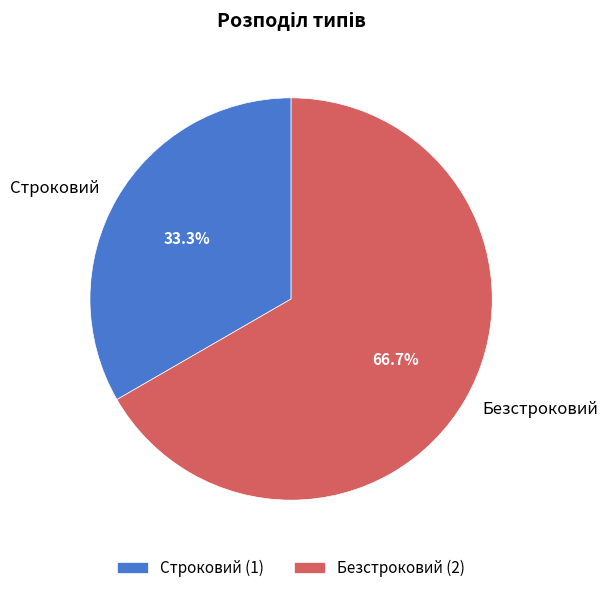

To the nearest percent, what is the difference between the largest and smallest slice percentages?

33%